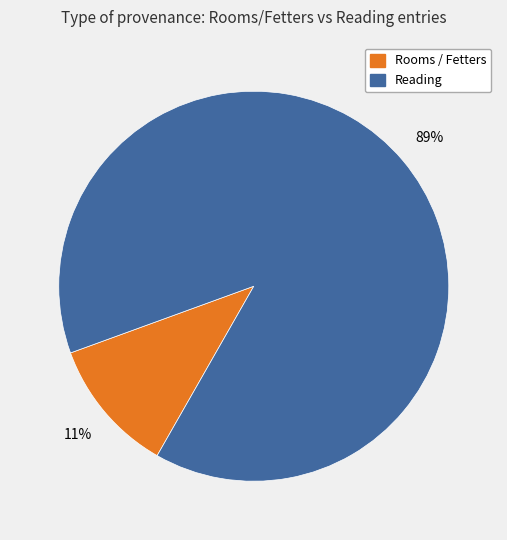

Is there a majority slice in this chart?

Yes